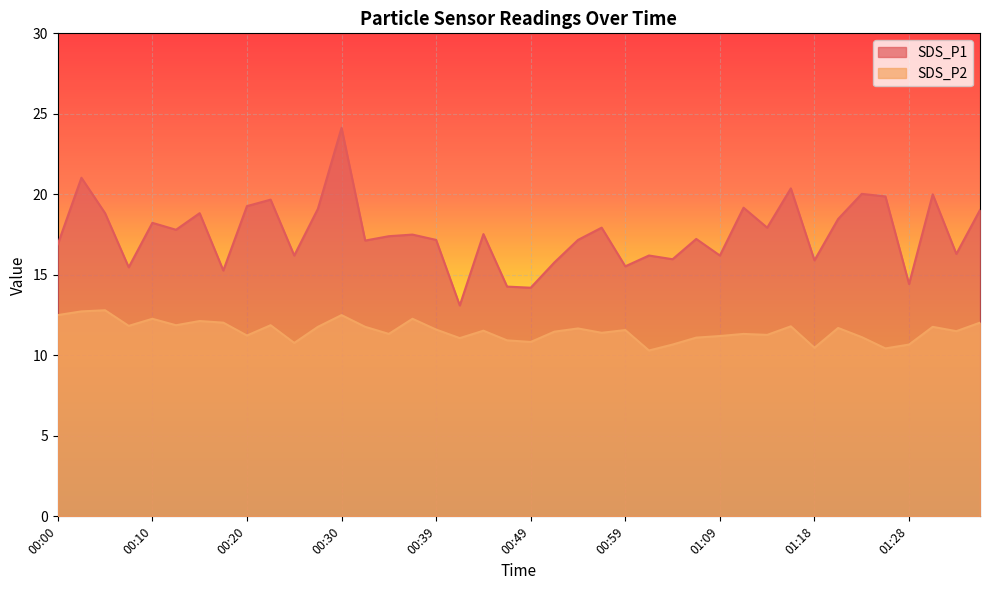

How many lines are shown in the chart?

2